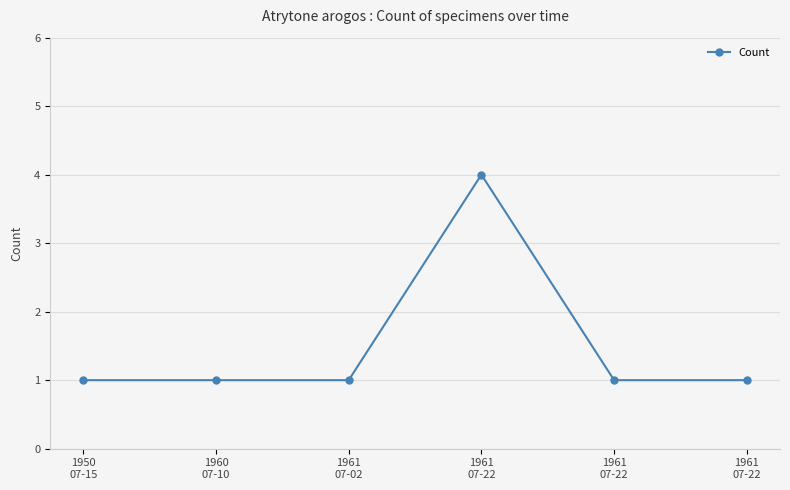

How many lines are shown in the chart?

1